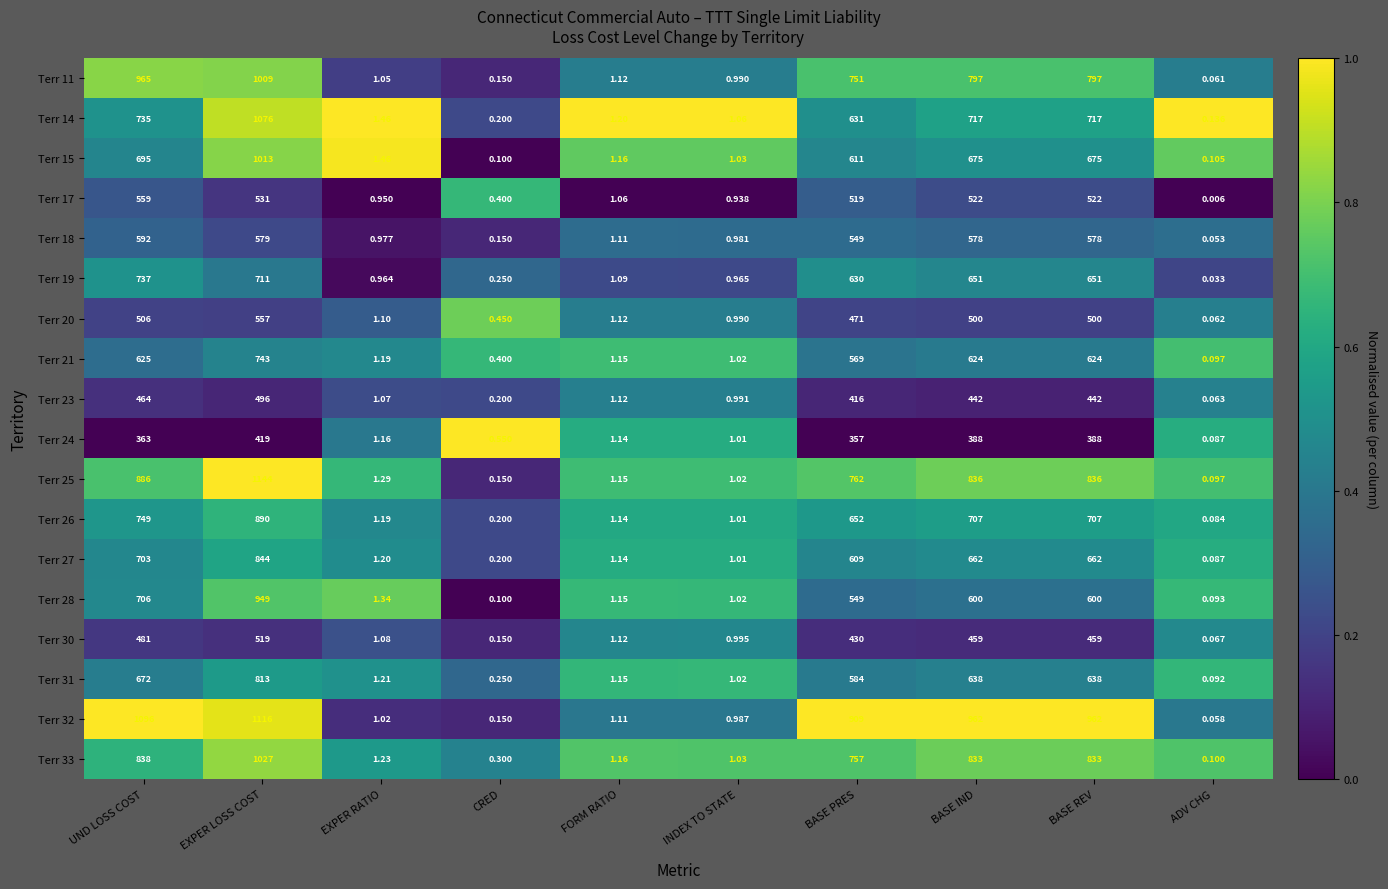

At which label is Terr 15 closest to 506?

BASE PRES